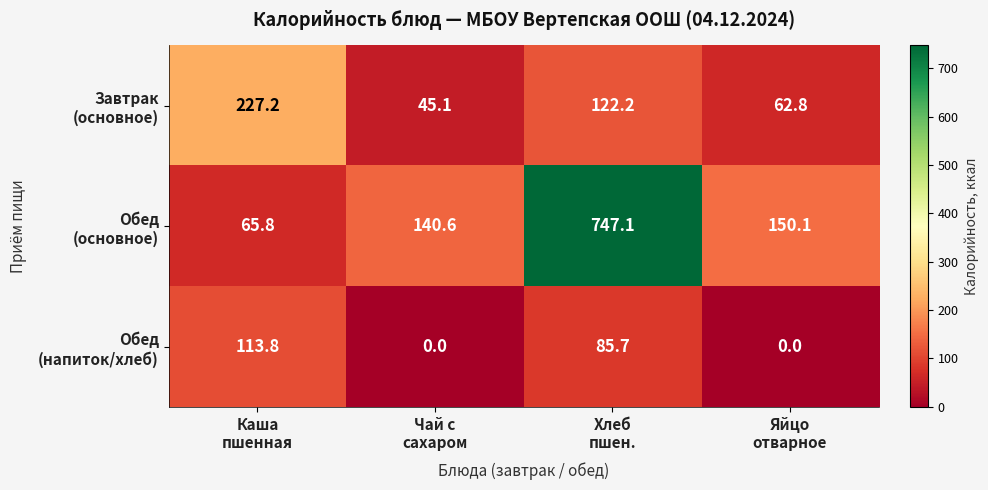

What is the spread (max minus min) of values at Хлеб
пшен.?

661.4